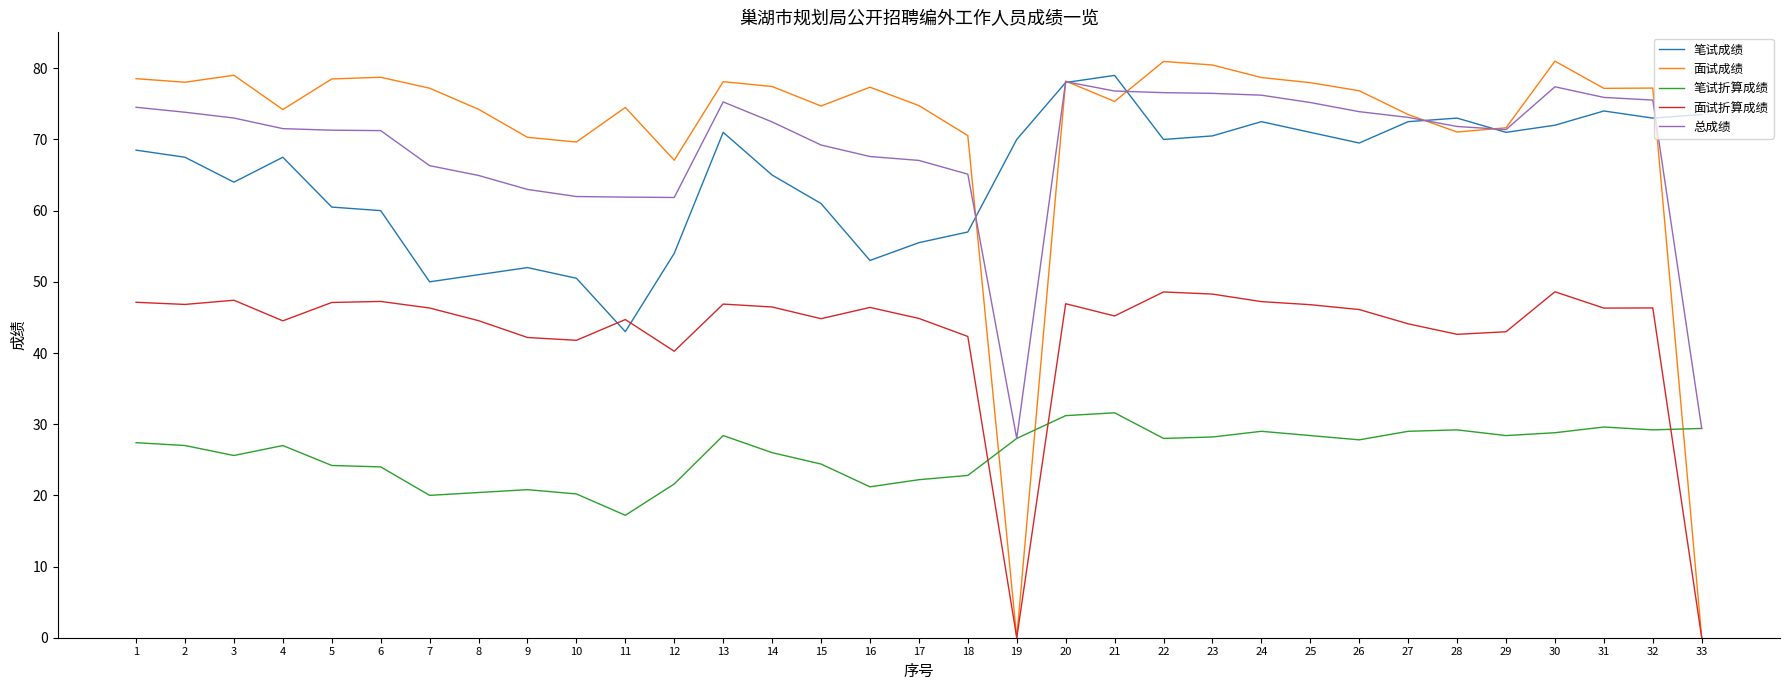

After their last crossing, which series has the higher values: 面试成绩 or 总成绩?

总成绩